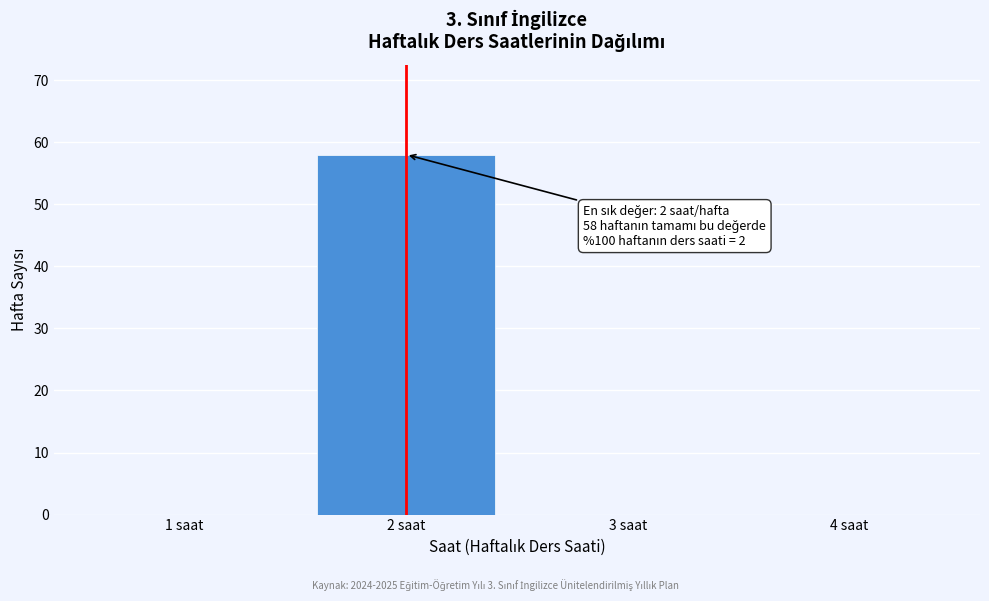

Over which range of the x-axis is the bar tallest?

1.5 to 2.5